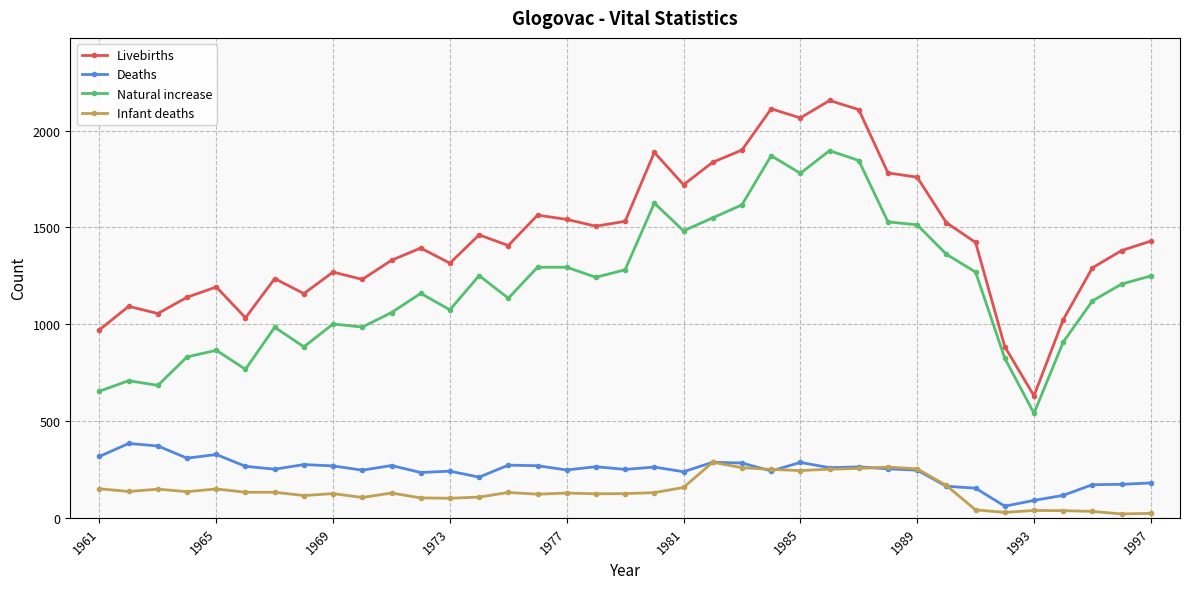

True or false: Infant deaths has more than 2 interior local peaks.

True